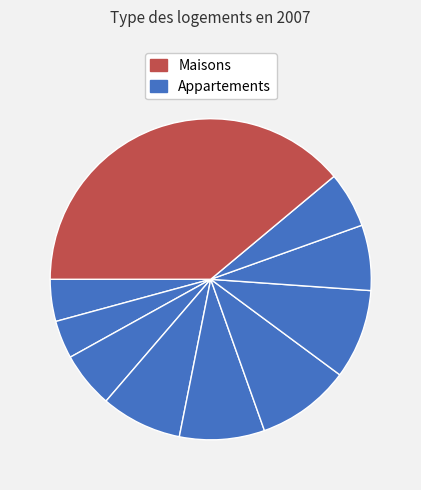

To the nearest percent, what is the average slice percentage?

10%